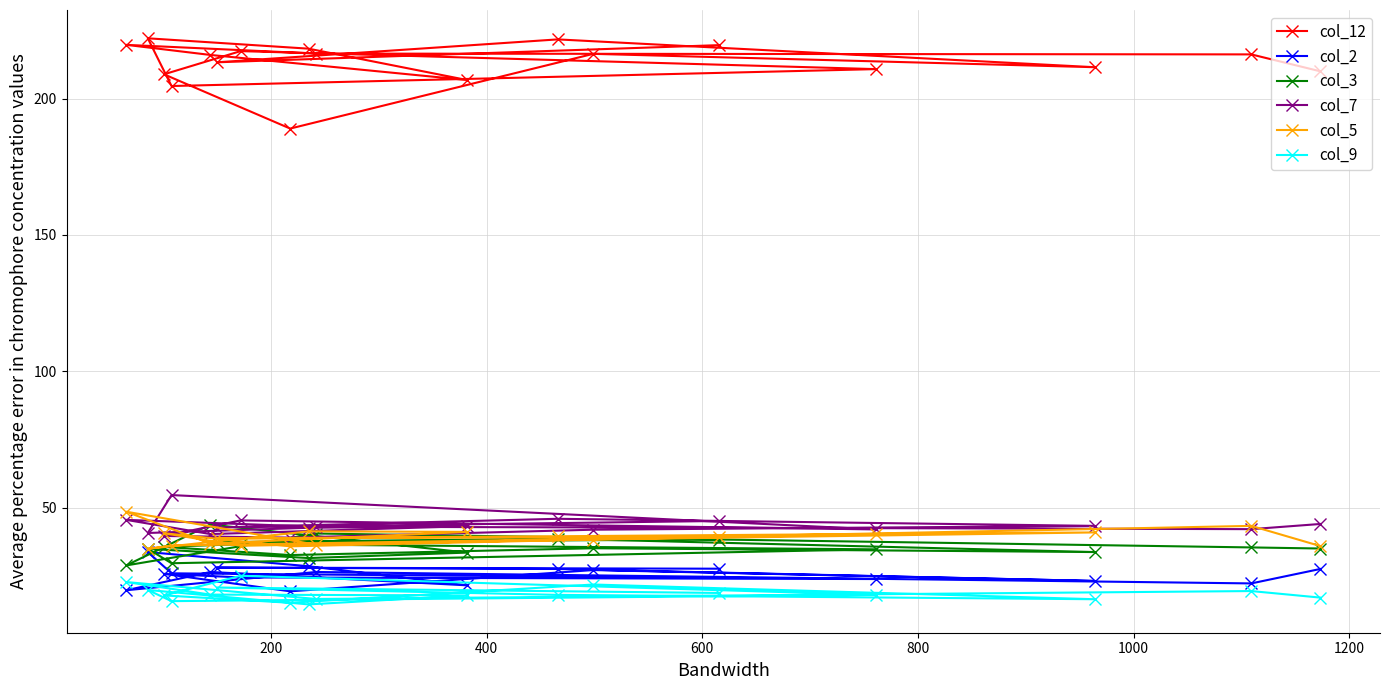

What is the value of the col_3 point at the 13th from the left?

35.1